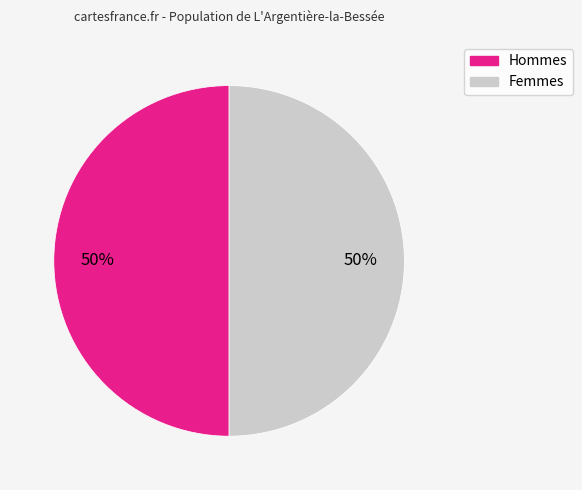

Is the sum of Hommes and Femmes greater than half?

Yes